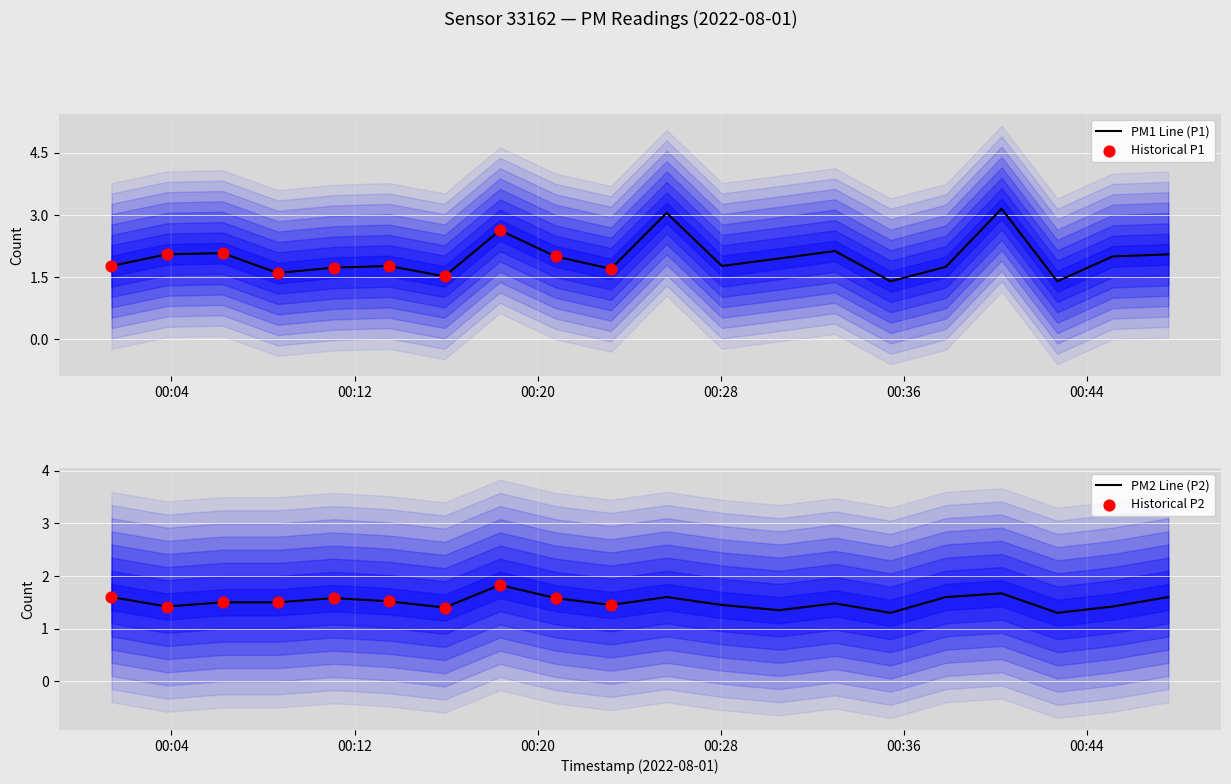

At how many categories does at least one series exceed 1?

20